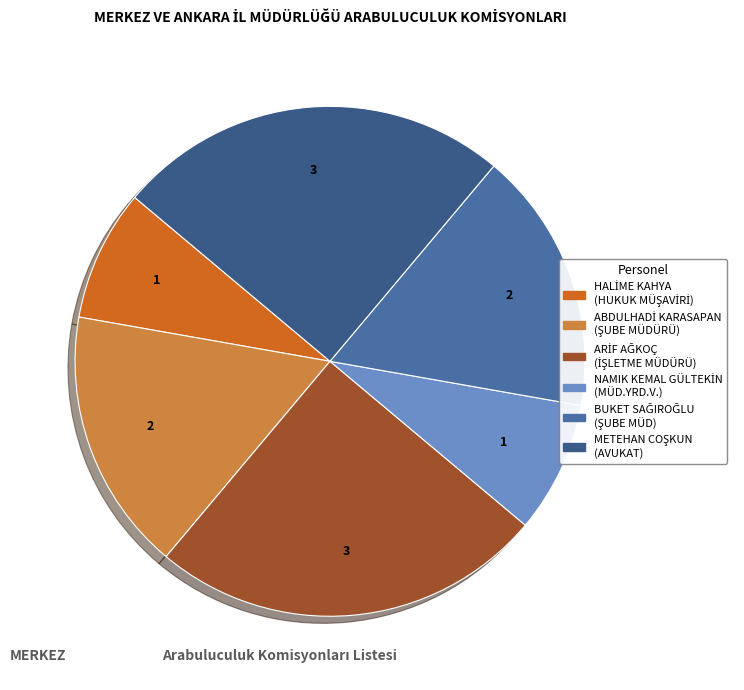

Approximately how many times larger is the value at ARİF AĞKOÇ compared to BUKET SAĞIROĞLU?

1.5